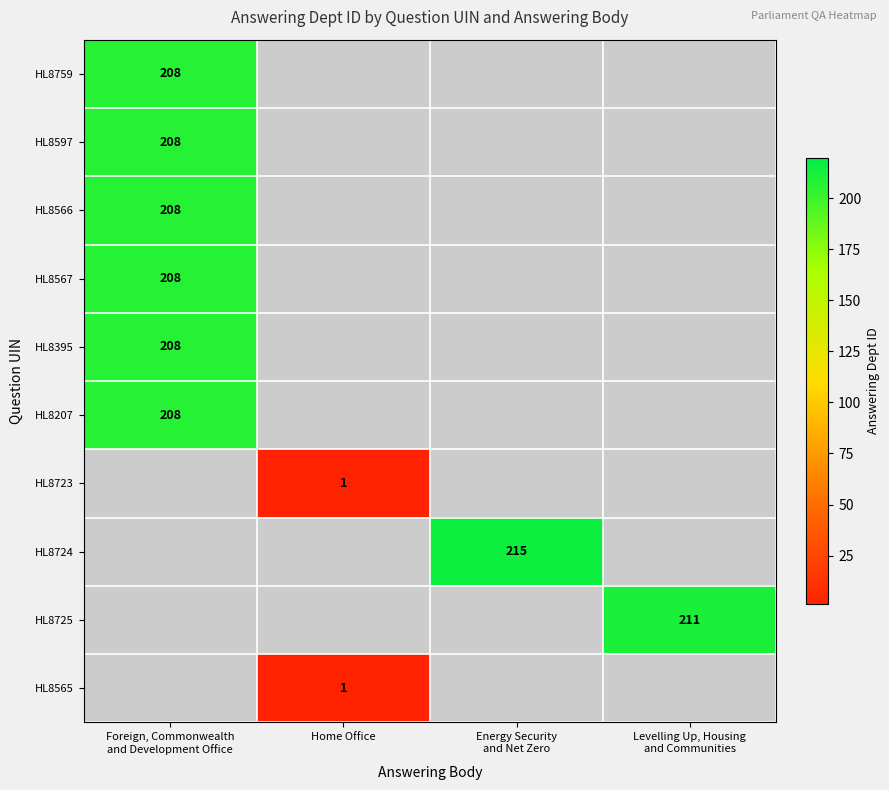

What is the minimum value shown in the chart?

1.0